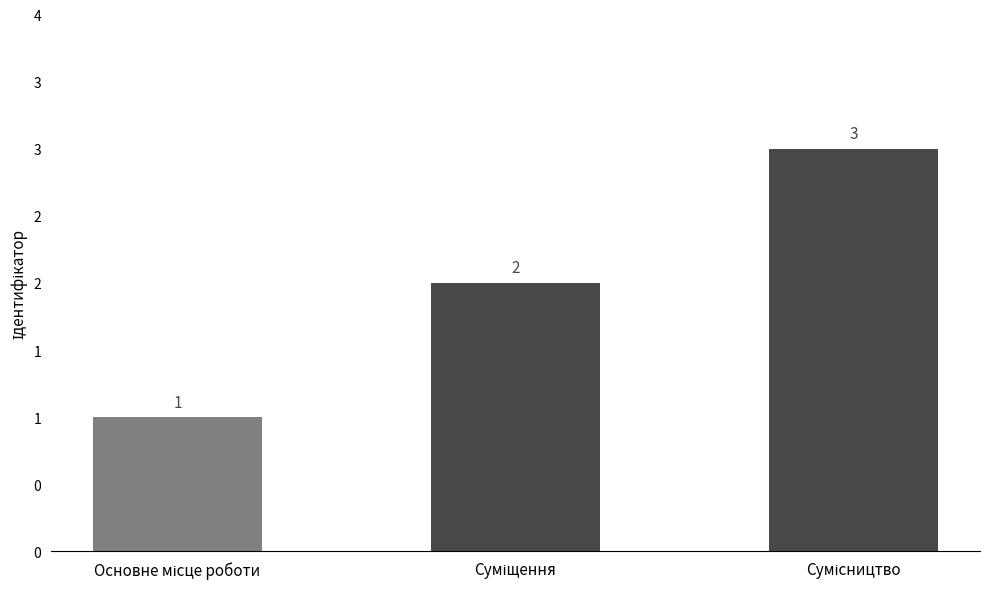

What position from the right is Суміщення?

2